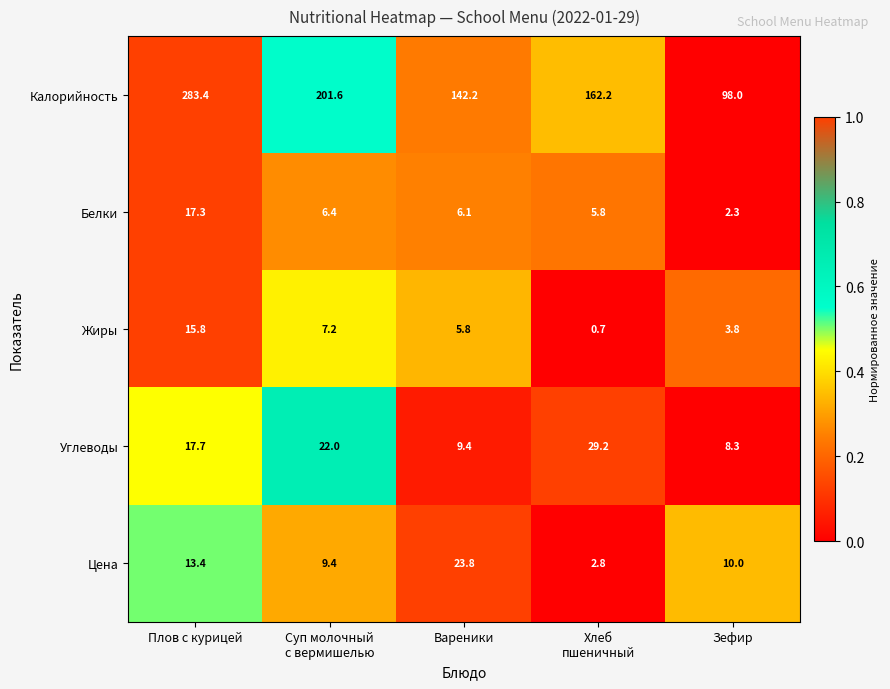

What is the lowest value of the Углеводы series?

8.3